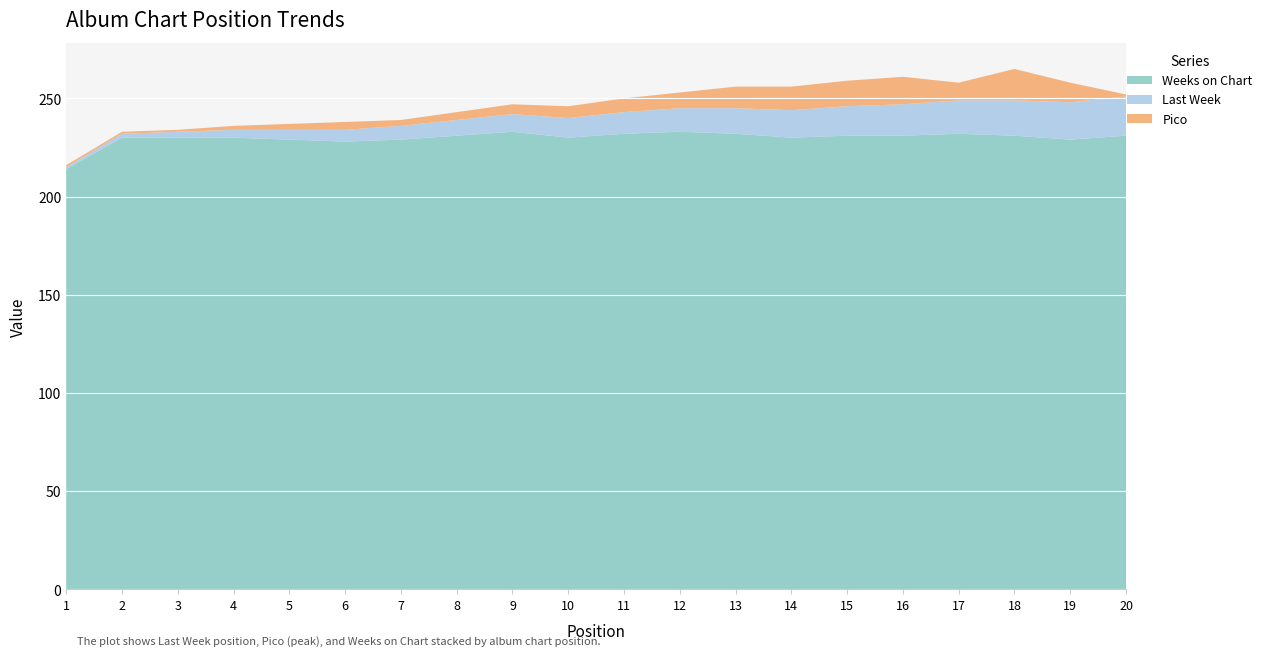

Reading left to right, transcribe all the data shown in this chart.

Last Week: 1=1	2=2	3=3	4=4	5=5	6=6	7=7	8=8	9=9	10=10	11=11	12=12	13=13	14=14	15=15	16=16	17=17	18=18	19=19	20=20
Pico: 1=1	2=1	3=1	4=2	5=3	6=4	7=3	8=4	9=5	10=6	11=7	12=8	13=11	14=12	15=13	16=14	17=9	18=16	19=10	20=1
Weeks on Chart: 1=214	2=230	3=230	4=230	5=229	6=228	7=229	8=231	9=233	10=230	11=232	12=233	13=232	14=230	15=231	16=231	17=232	18=231	19=229	20=231